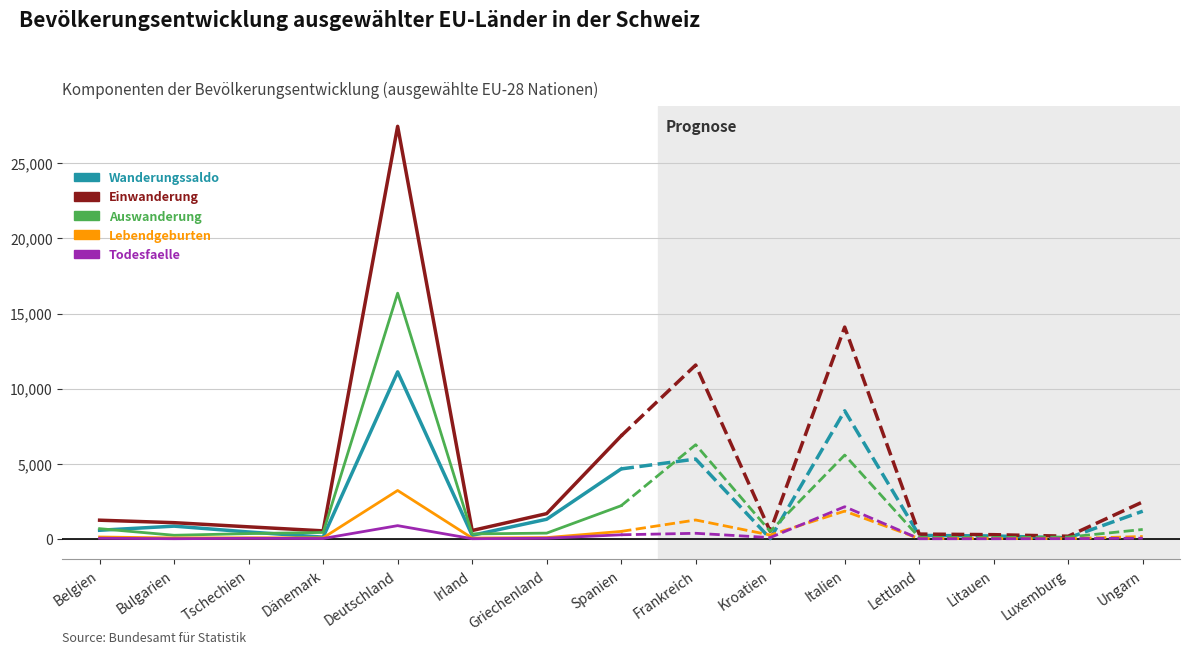

In Auswanderung, how many points are lower than both neighbors (excluding endpoints)?

2